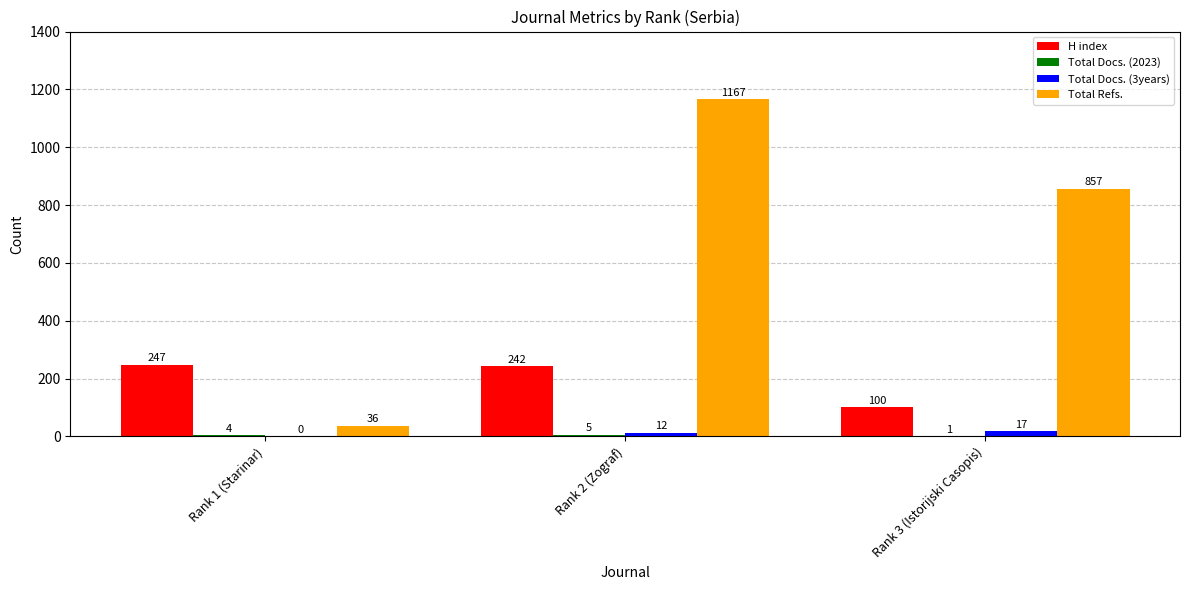

Is the value of H index at Rank 3 (Istorijski Casopis) greater than the value of Total Refs. at Rank 3 (Istorijski Casopis)?

No